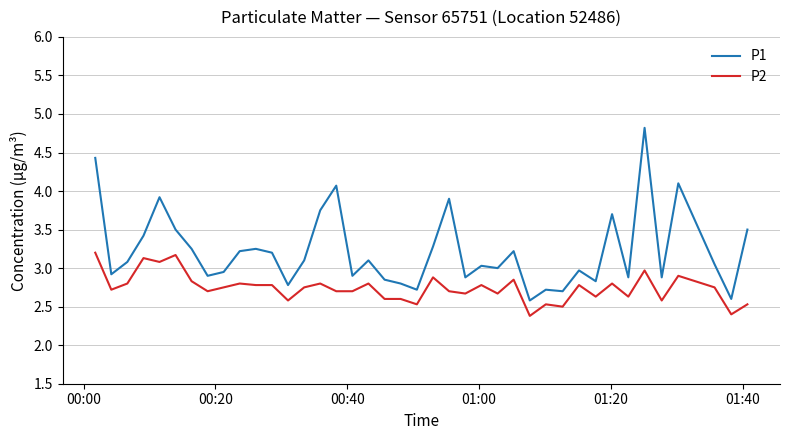

Which series has the largest range (max minus min)?

P1